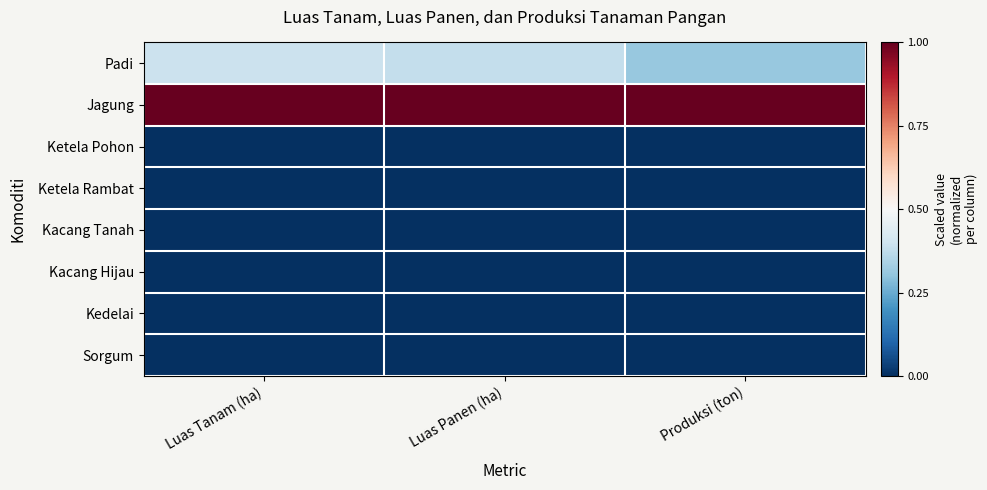

Between Luas Tanam (ha) and Luas Panen (ha), which is larger?

Luas Tanam (ha)